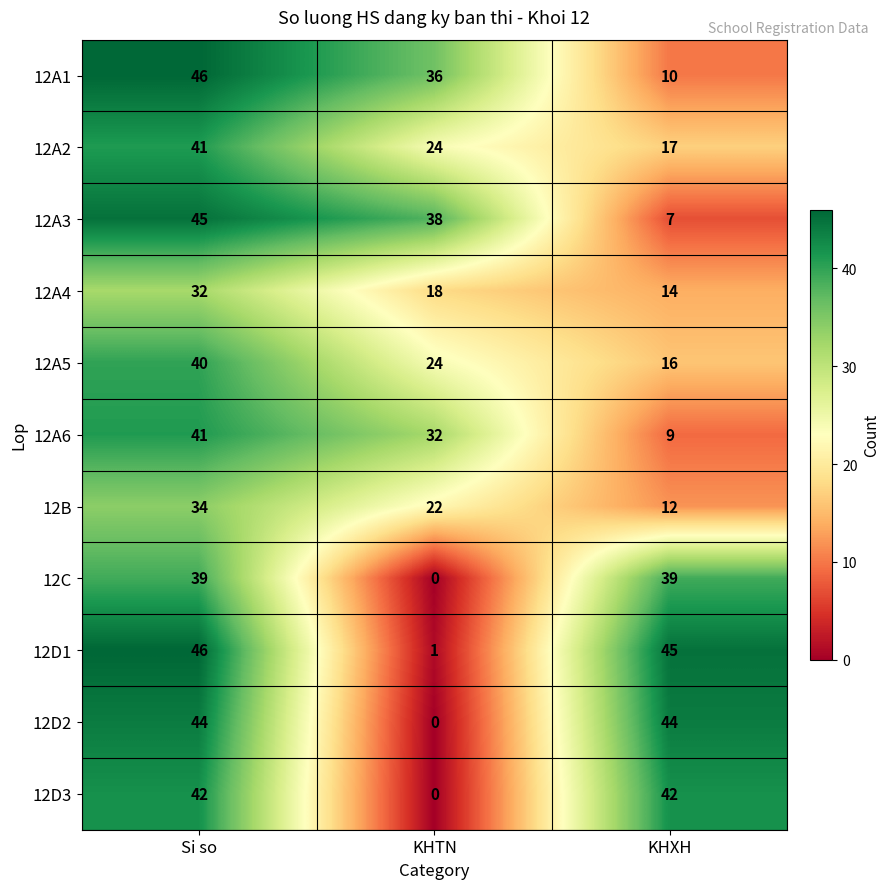

The value of 12A4 at KHXH is 5. True or false?

False